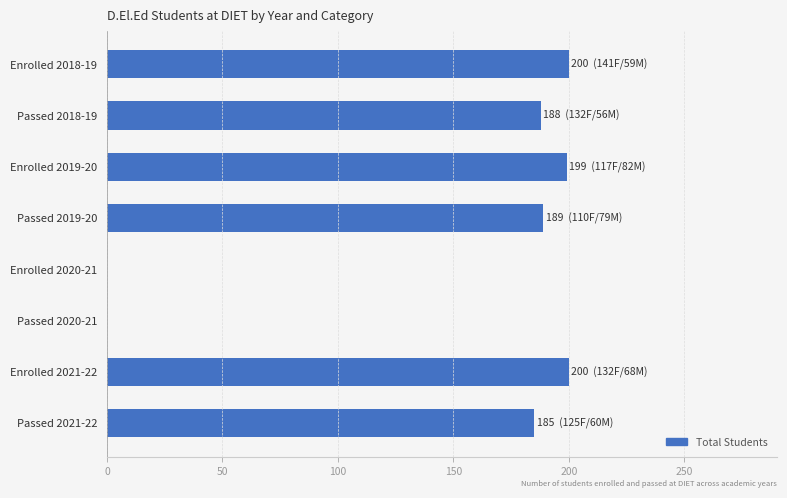

The chart shows a value of 0 at Enrolled 2020-21. True or false?

True